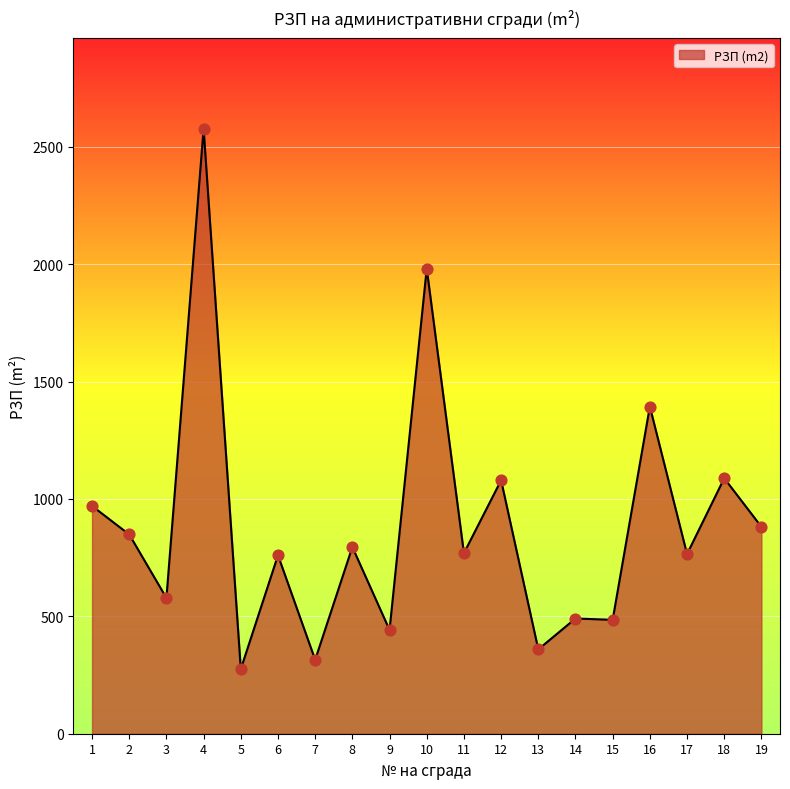

What is the ratio of the value at 12 to the value at 9?

2.4